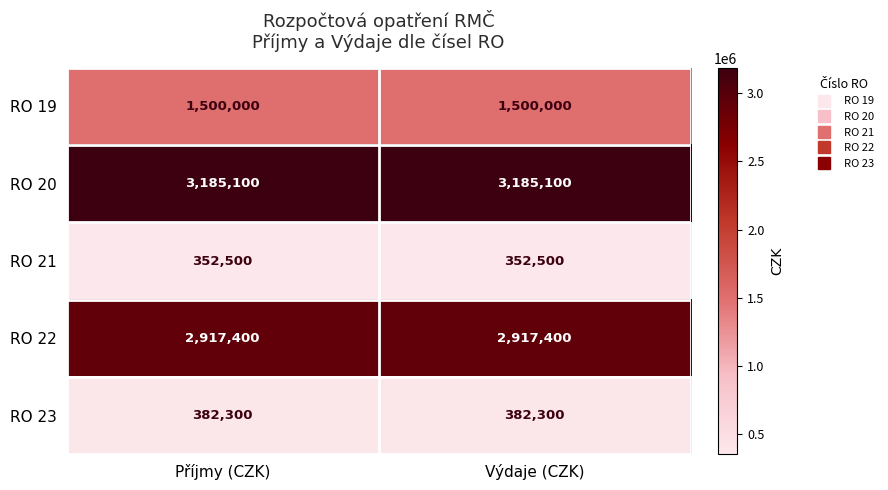

At how many categories does at least one series exceed 1254158?

2